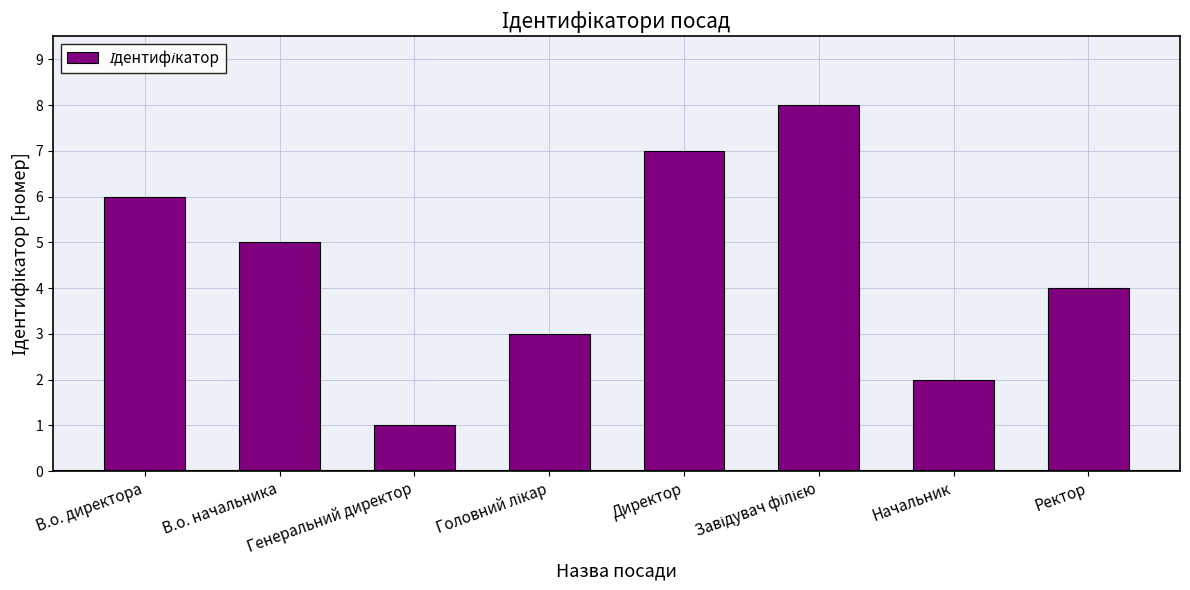

Which category has the lowest value across all series?

Генеральний директор